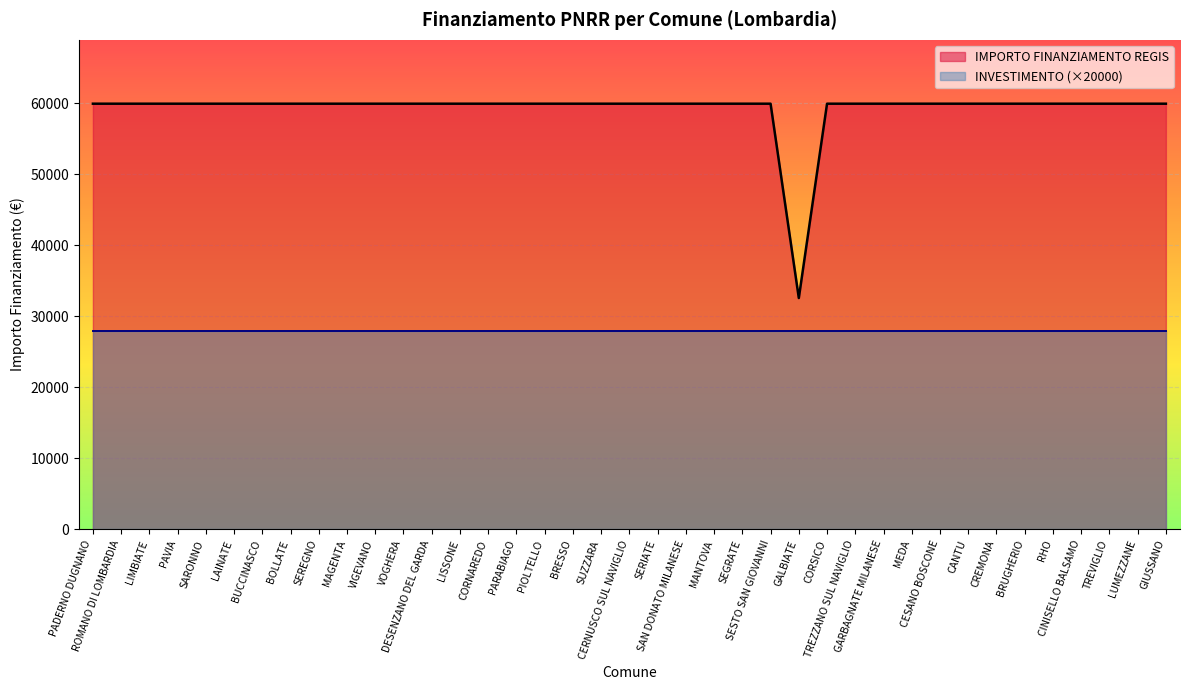

At which label is the value closest to 46277?

GALBIATE